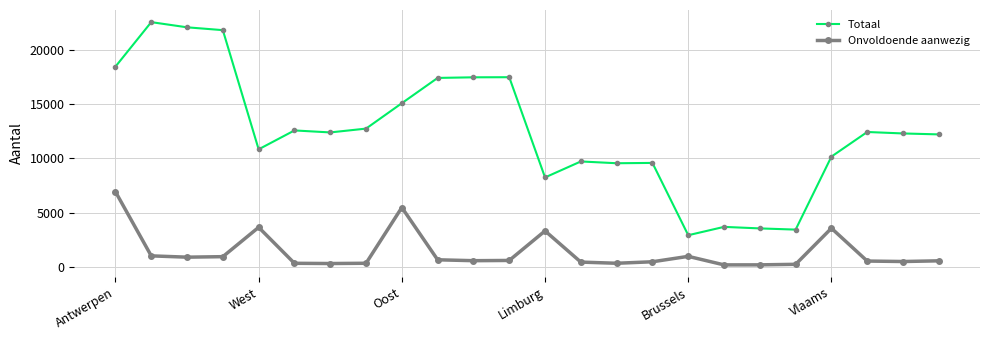

What is the maximum value shown in the chart?

22549